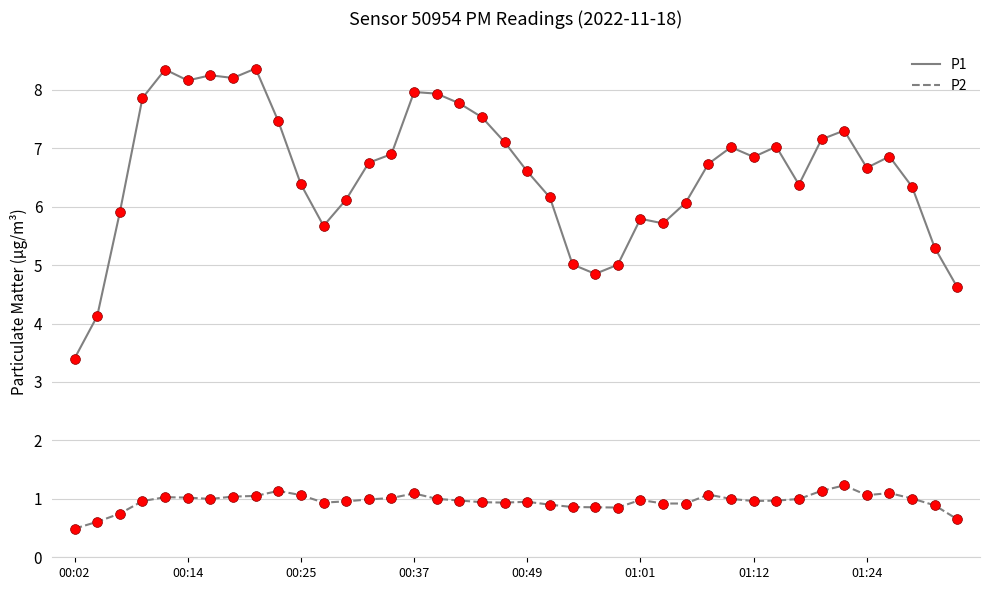

What are all the series names shown in the legend?

P1, P2